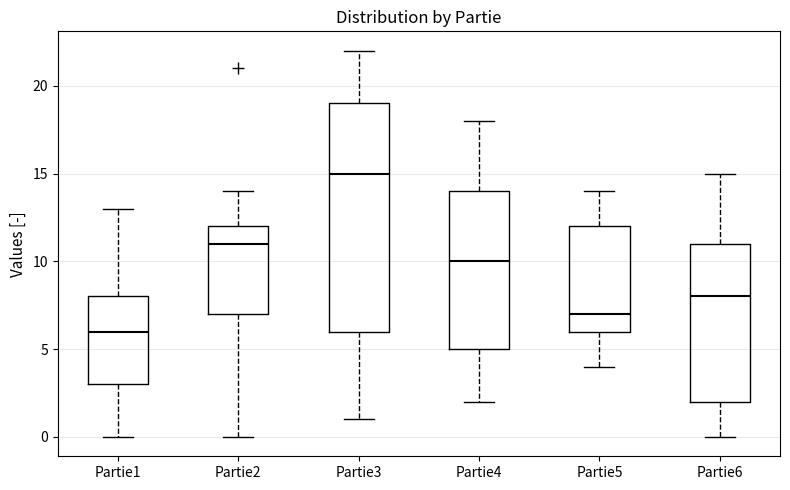

Which box has the highest median line?

Partie3